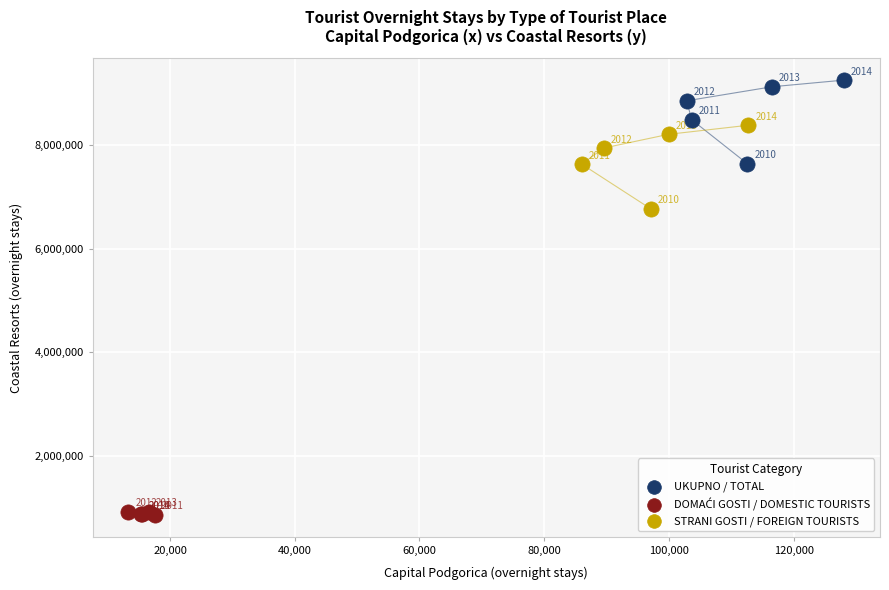

Which series has the widest spread of Y values?

UKUPNO / TOTAL